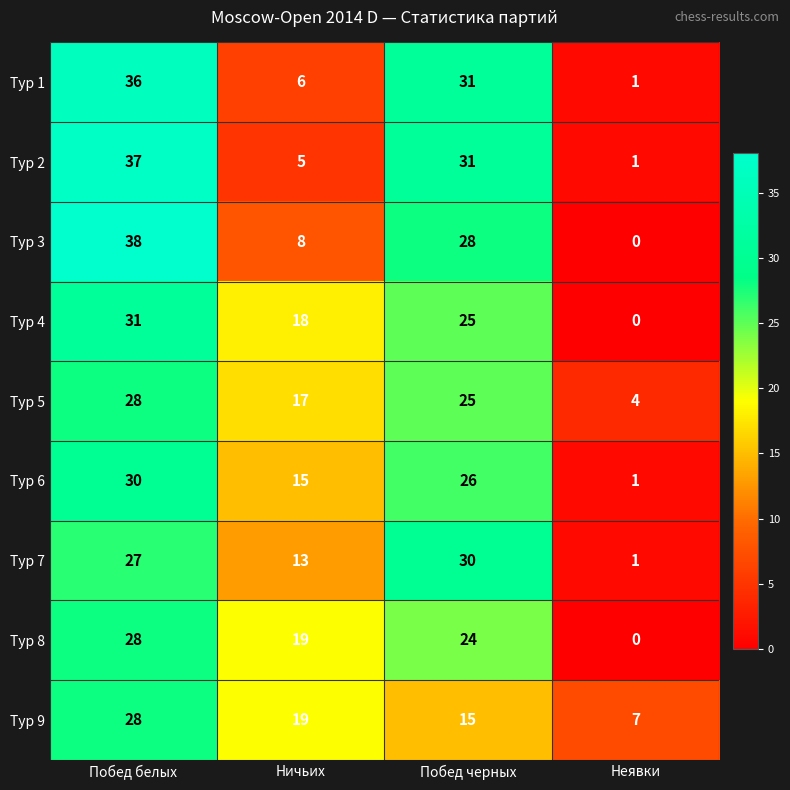

Which label corresponds to the largest value in the chart?

Побед белых